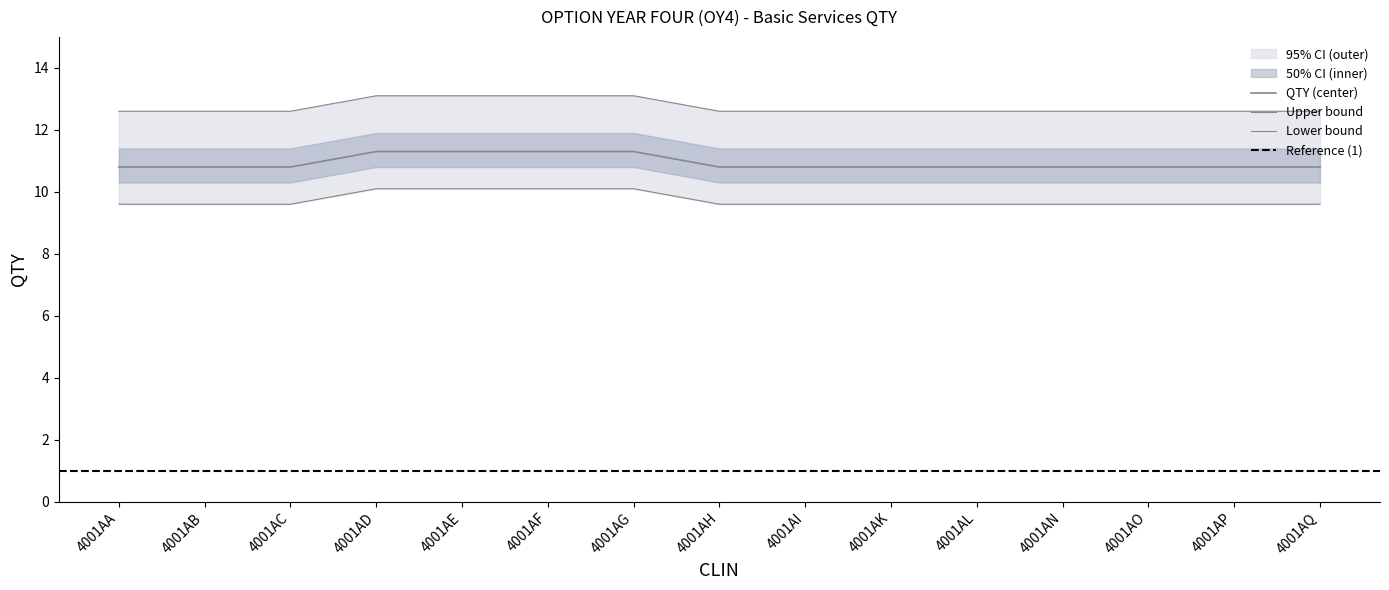

Is this an area chart (filled region under the line)?

No